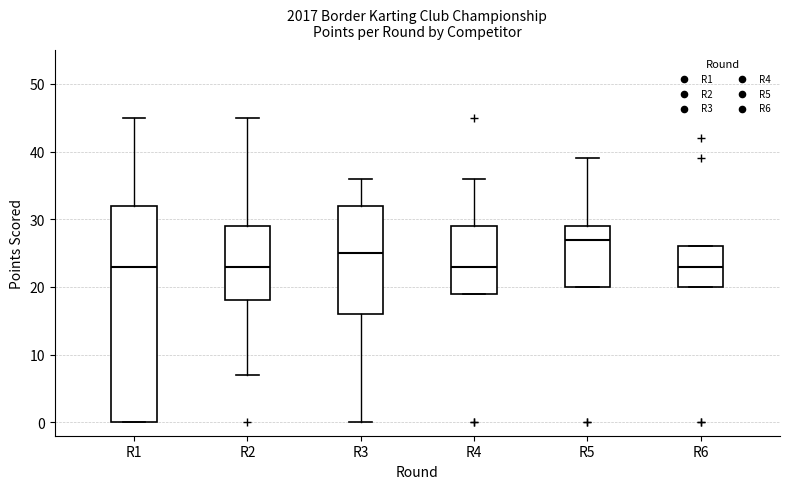

Where is the upper edge of the box for R3 on the y-axis? The values are not printed on the chart, so give them approximately, as read against the axis.

32